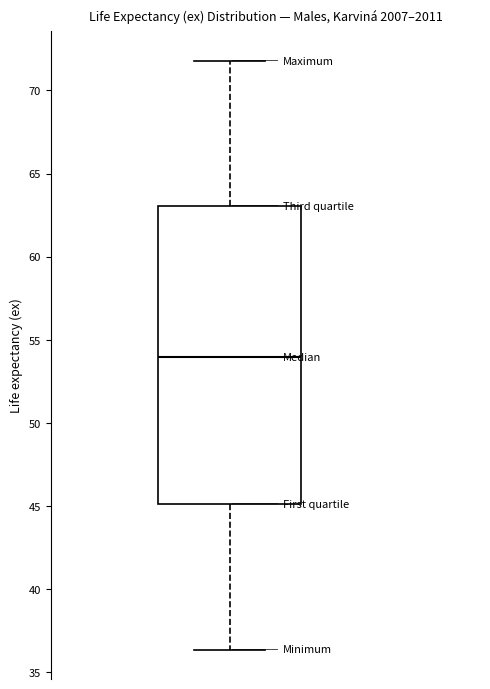

Where does the upper whisker of the box end on the y-axis? The values are not printed on the chart, so give them approximately, as read against the axis.

72.0